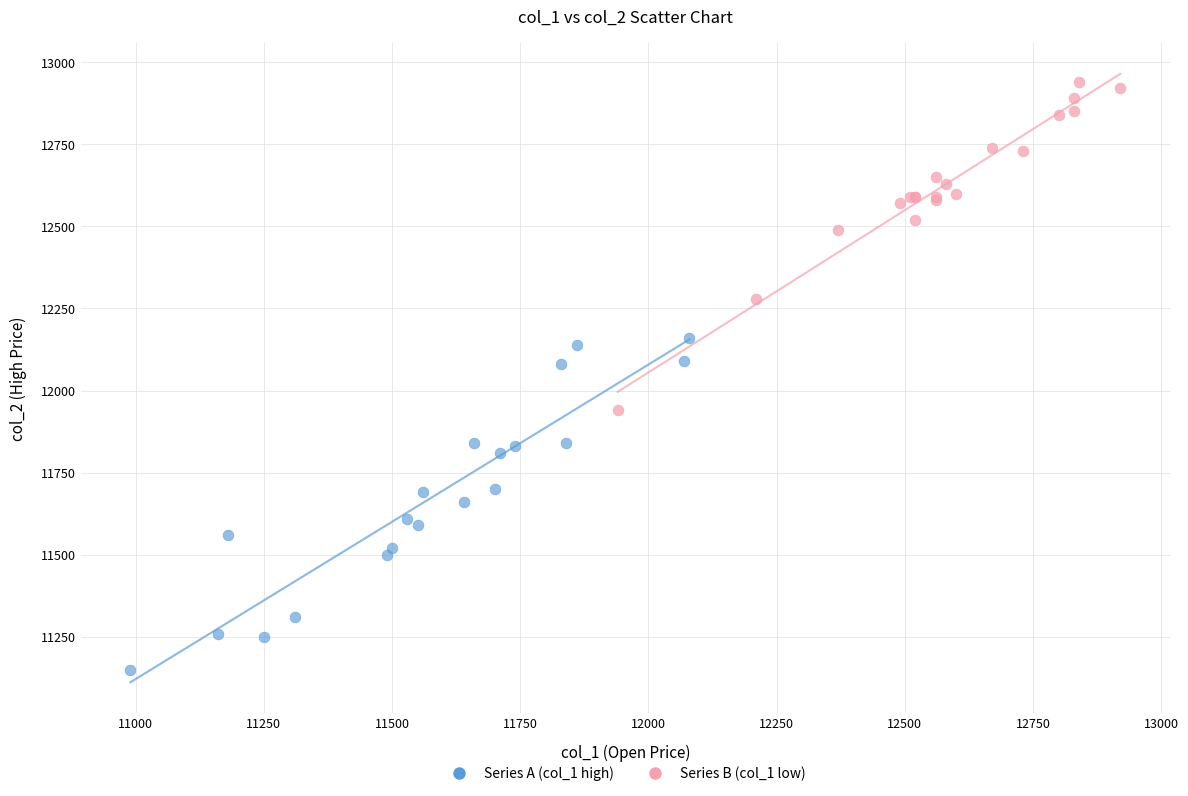

Which series reaches the minimum Y coordinate?

Series A (col_1 high)